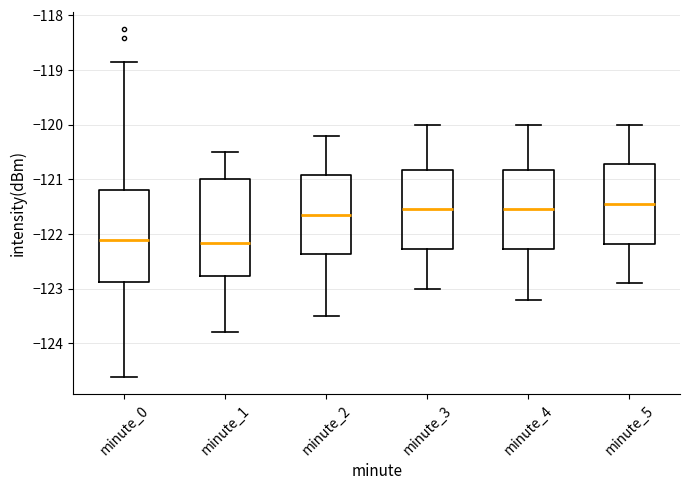

Reading left to right, read every box against the y-axis: the position of its median line, the range the box covers, and the ends of its whiskers. The values are not printed on the chart, so give them approximately, as read against the axis.

minute_0: median -122.1, box -122.9 to -121.2, whiskers -124.6 to -118.8
minute_1: median -122.2, box -122.8 to -121.0, whiskers -123.8 to -120.5
minute_2: median -121.6, box -122.4 to -120.9, whiskers -123.5 to -120.2
minute_3: median -121.5, box -122.3 to -120.8, whiskers -123.0 to -120.0
minute_4: median -121.5, box -122.3 to -120.8, whiskers -123.2 to -120.0
minute_5: median -121.4, box -122.2 to -120.7, whiskers -122.9 to -120.0